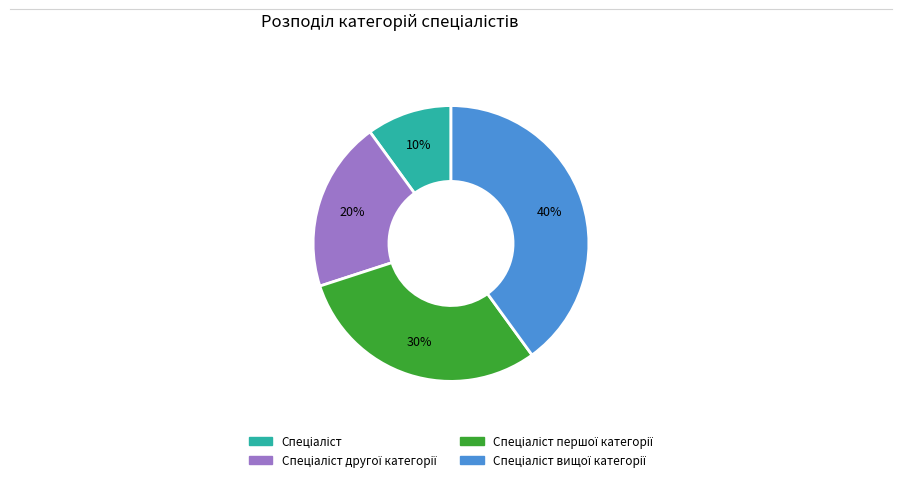

To the nearest percent, what is the difference between the largest and smallest slice percentages?

30%